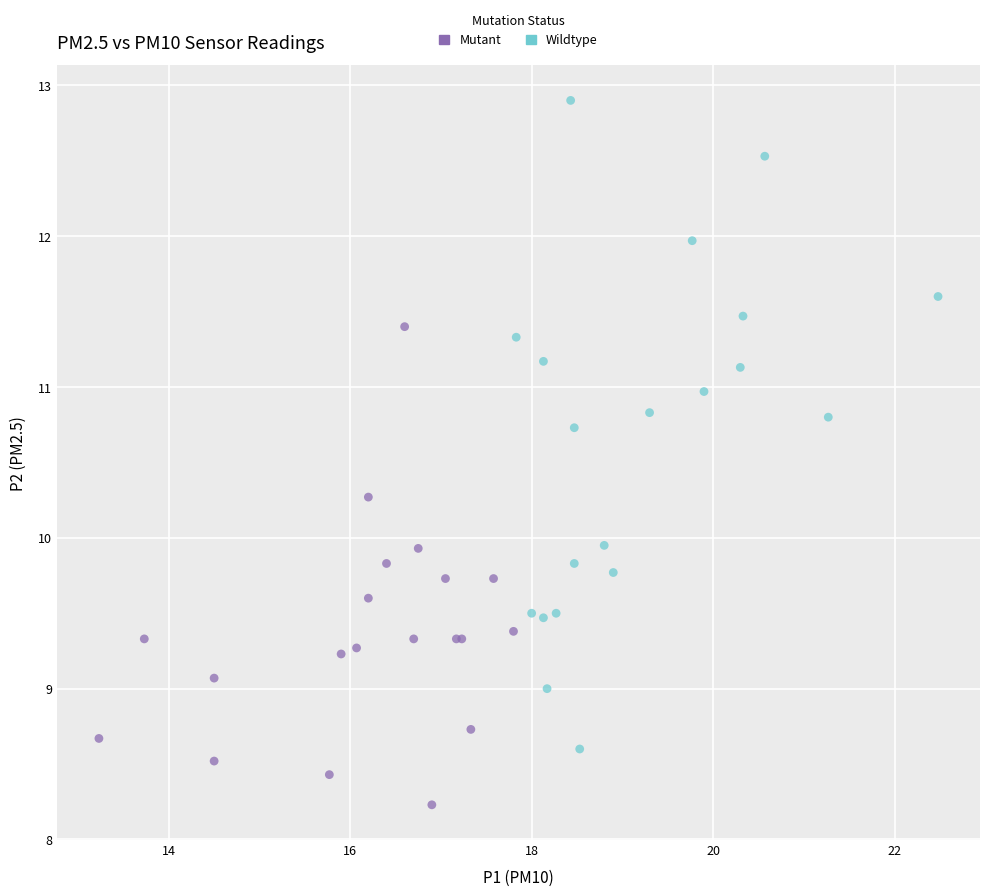

Which series contains the lowest Y value?

Mutant